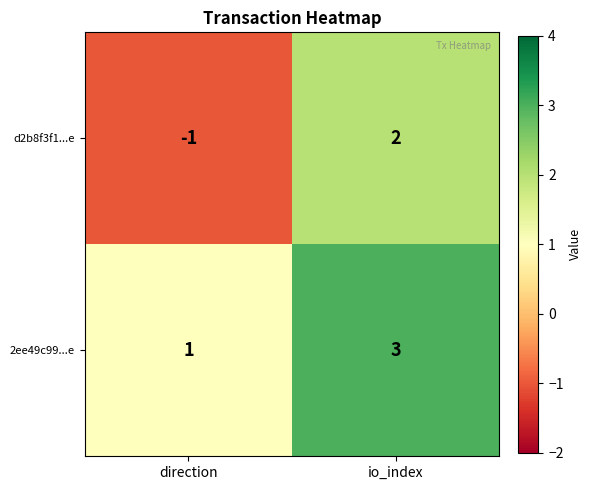

Between direction and io_index, which series saw the biggest shift?

d2b8f3f1...e